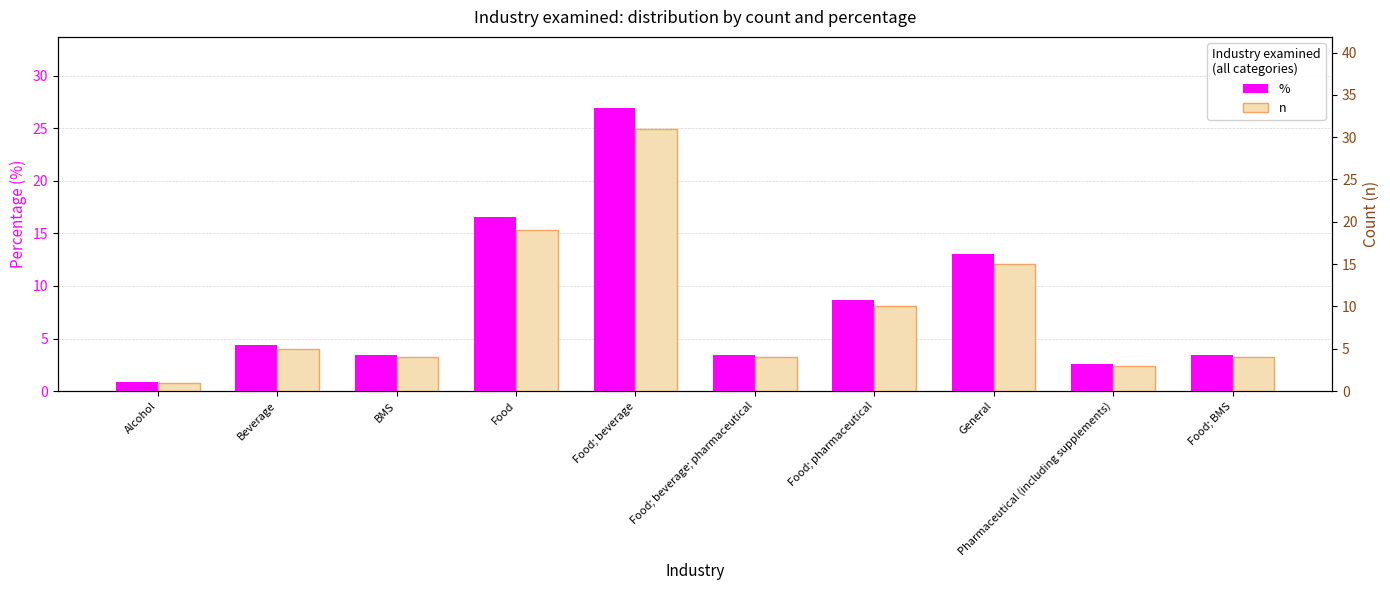

Which has a higher value, Food or BMS?

Food